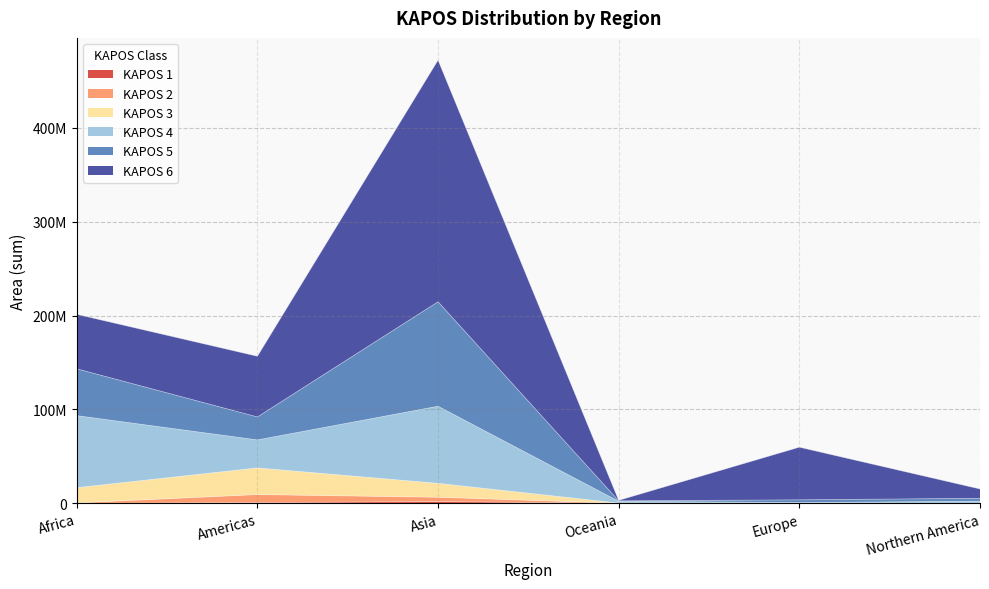

Is it true that KAPOS 5 equals 85361628 at Americas?

False